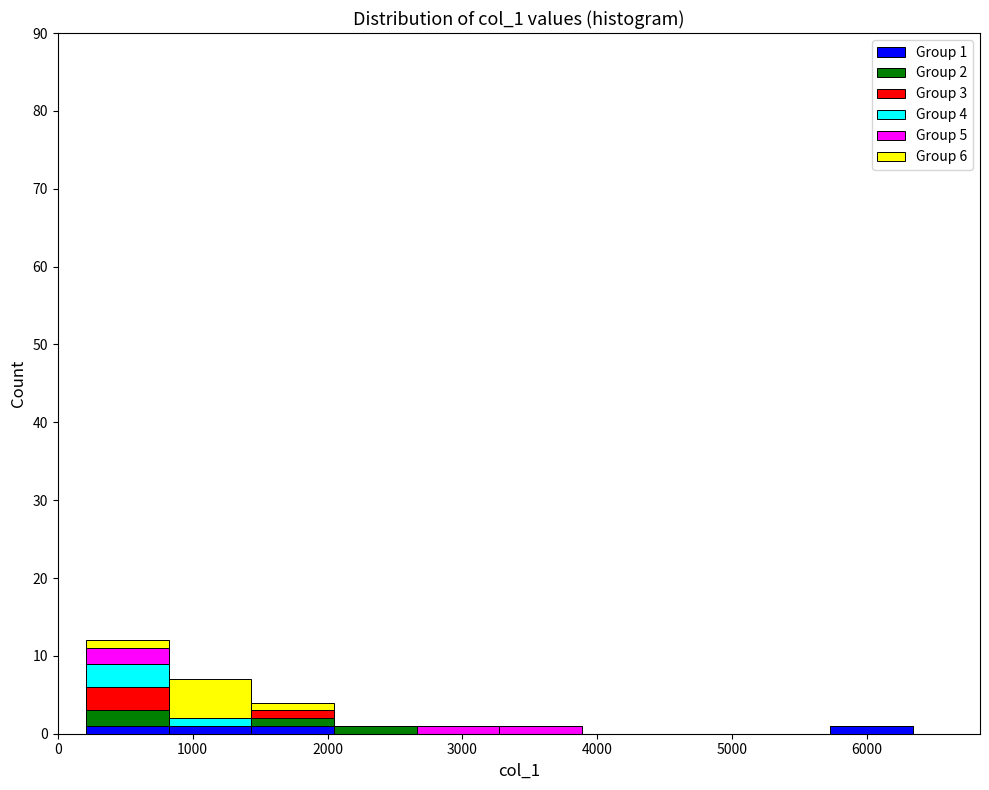

Which range on the x-axis has the tallest stacked bar (by total height)?

200 to 800